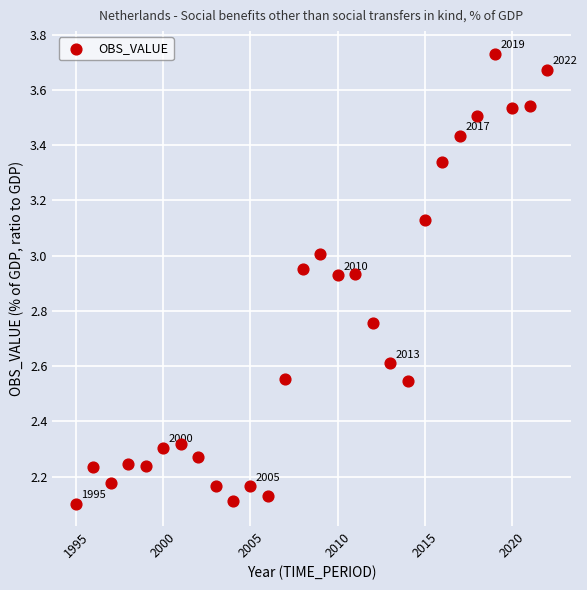

What is the range of Y values (max minus min)?

1.6